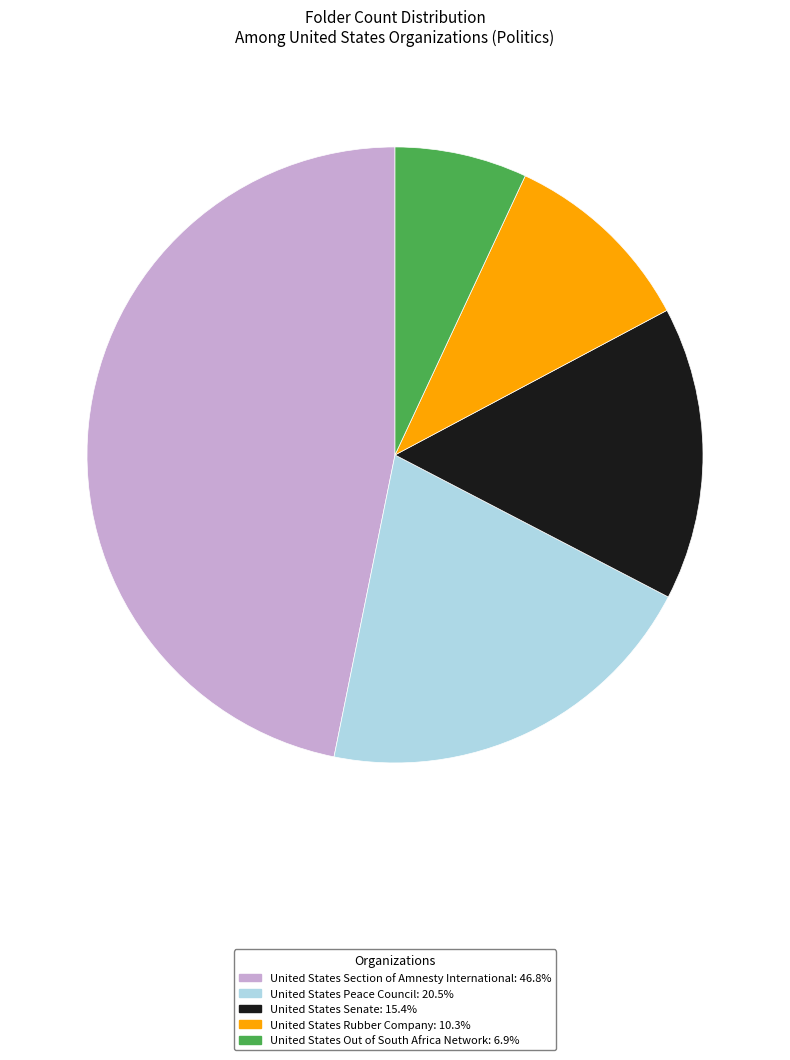

How many slices are in this pie chart?

5